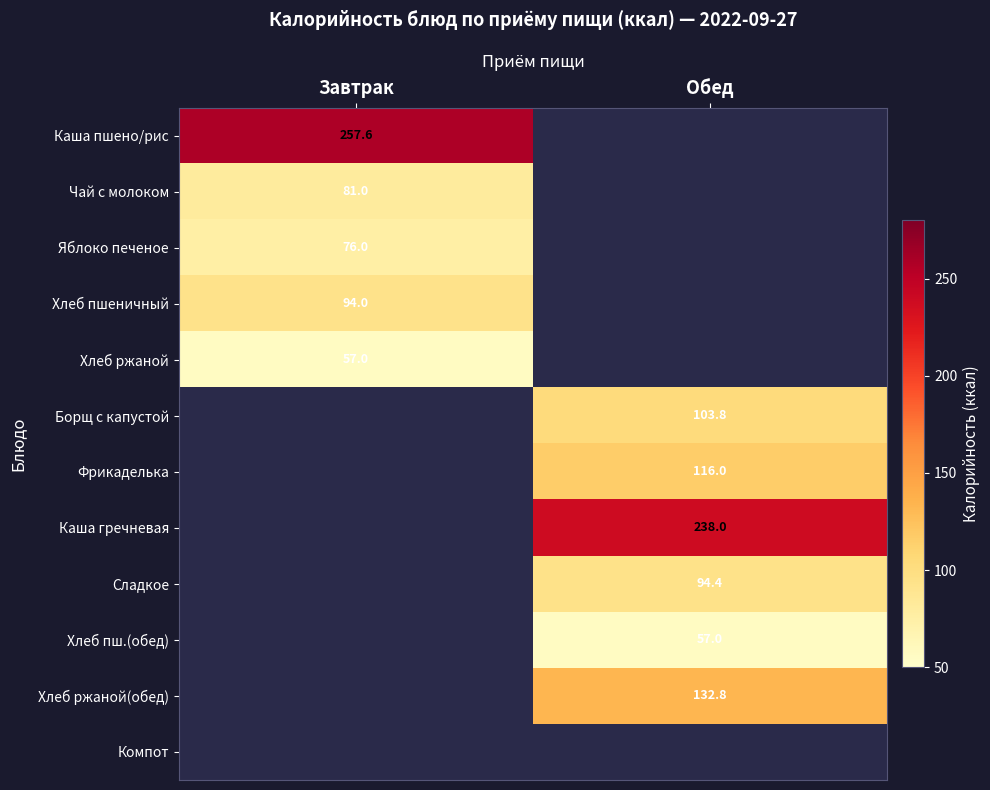

Is the value of Борщ с капустой at Обед greater than the value of Каша пшено/рис at Завтрак?

No